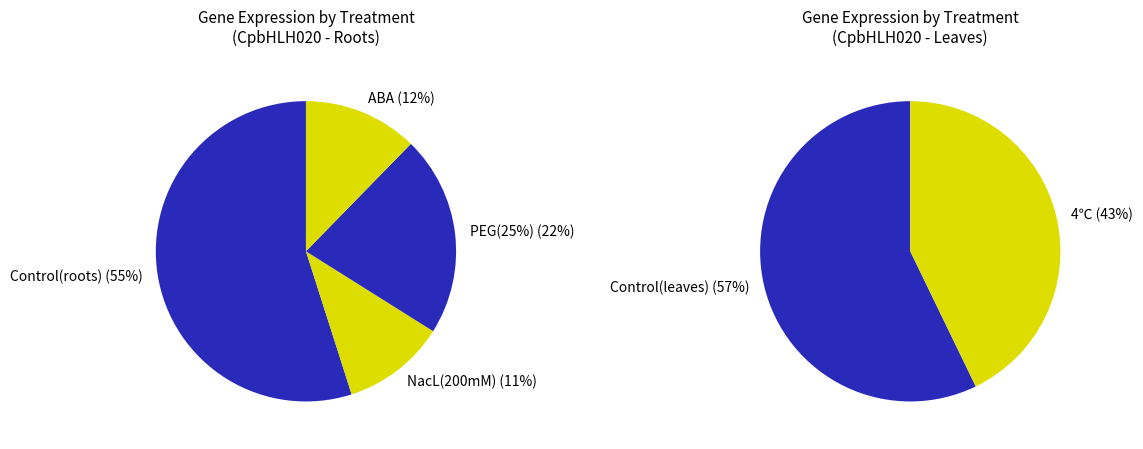

Does PEG(25%) account for over 50% of the chart?

No